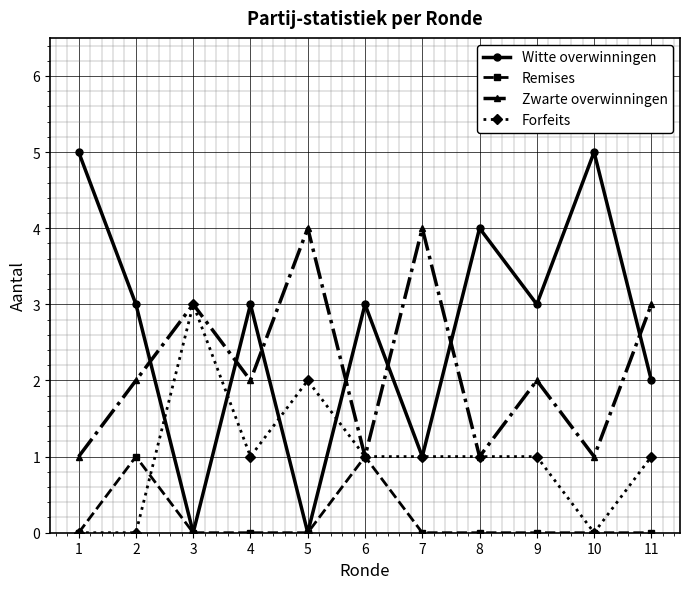

True or false: Witte overwinningen and Zwarte overwinningen intersect in this chart.

True